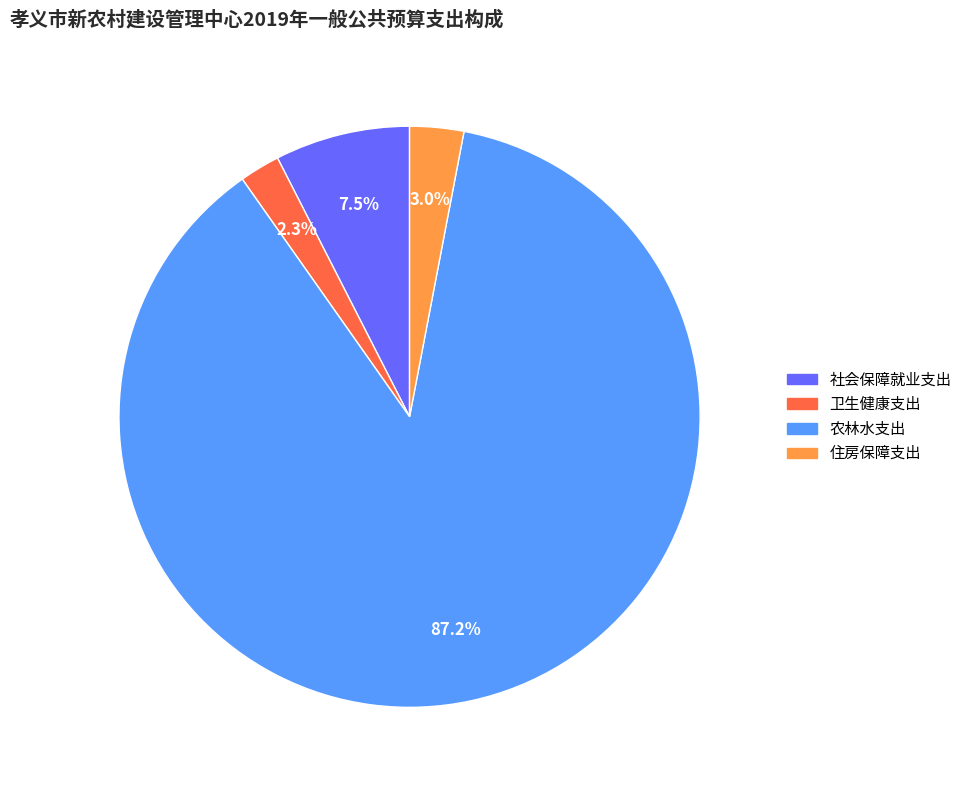

What percentage is the 住房保障支出 slice, to the nearest percent?

3%